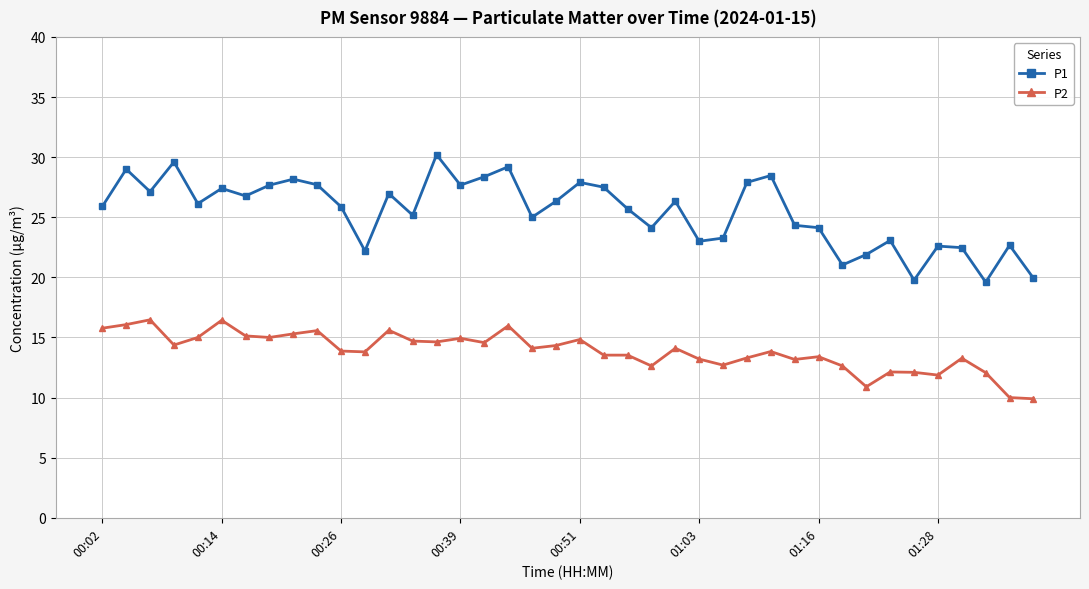

What is the value of the P1 point at the 35th from the left?

19.8